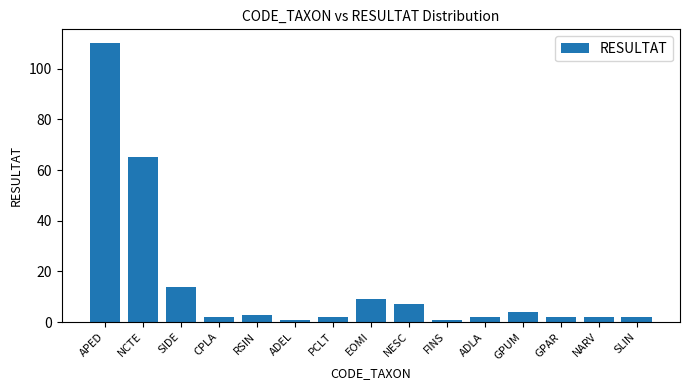

What is the maximum value shown in the chart?

110